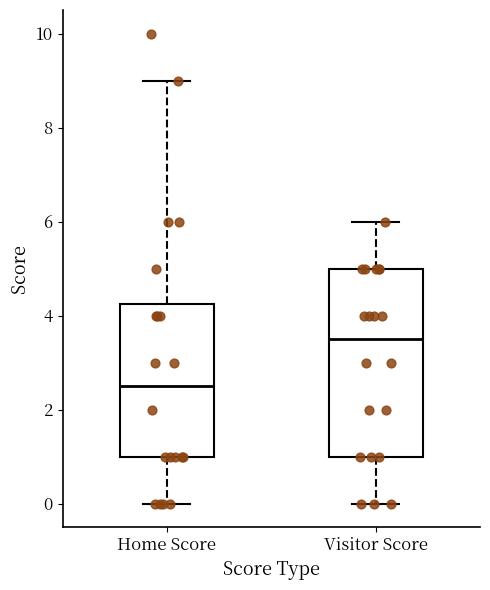

Where does the lower whisker of the box for Visitor Score end on the y-axis? The values are not printed on the chart, so give them approximately, as read against the axis.

0.0